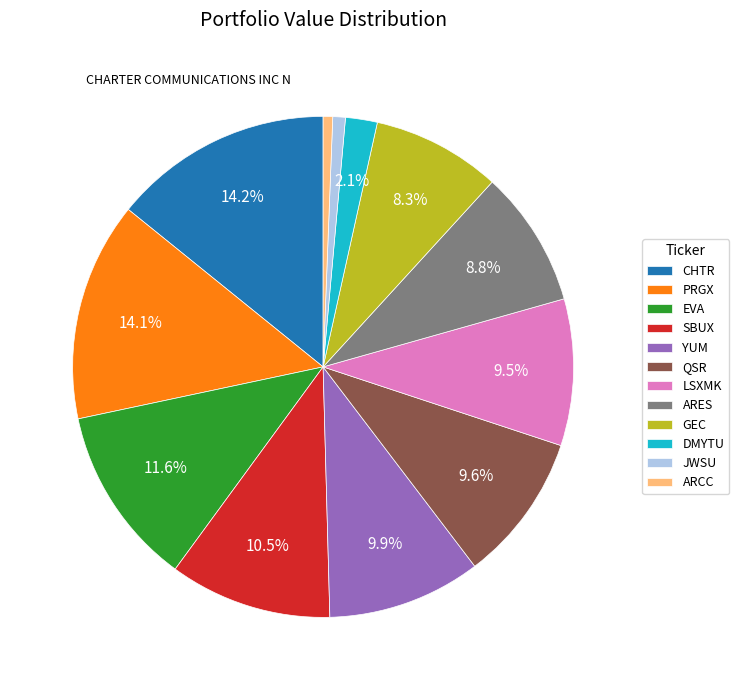

Between ARCC and EVA, which is larger?

EVA